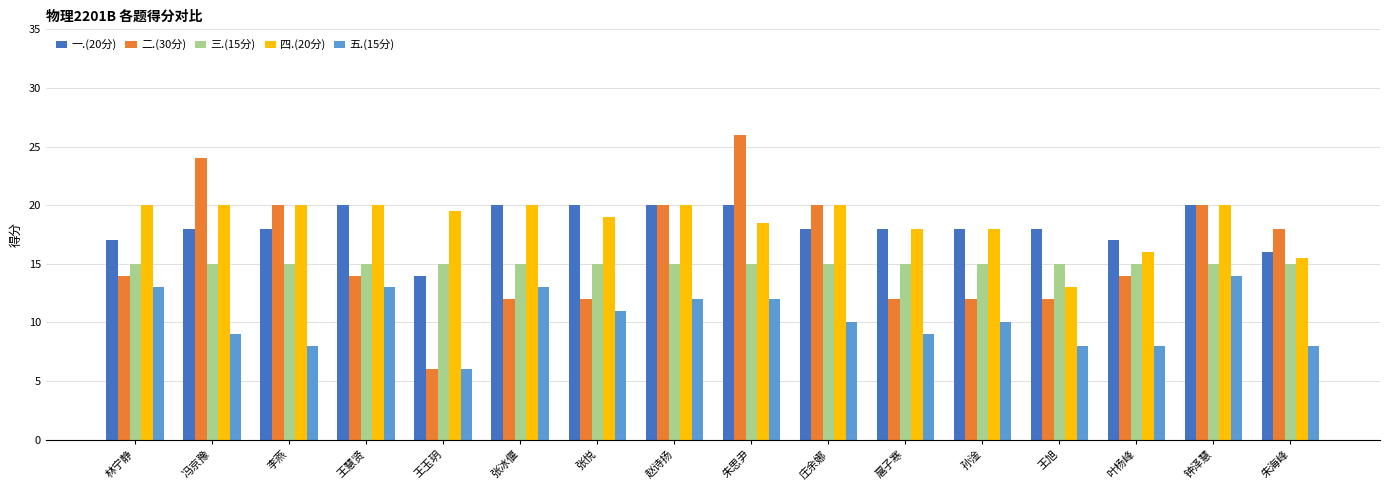

What is the average value of the 三.(15分) series?

15.0